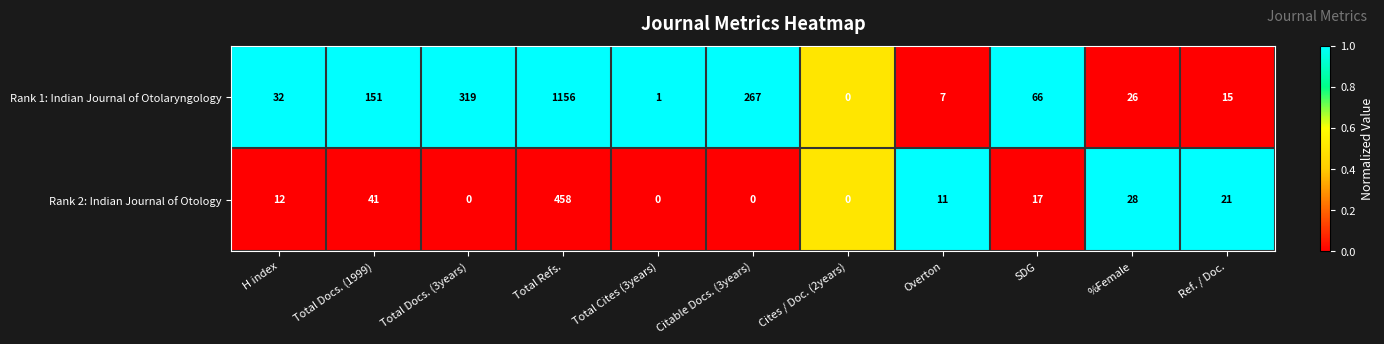

Which series has the largest total across all categories?

Rank 1: Indian Journal of Otolaryngology